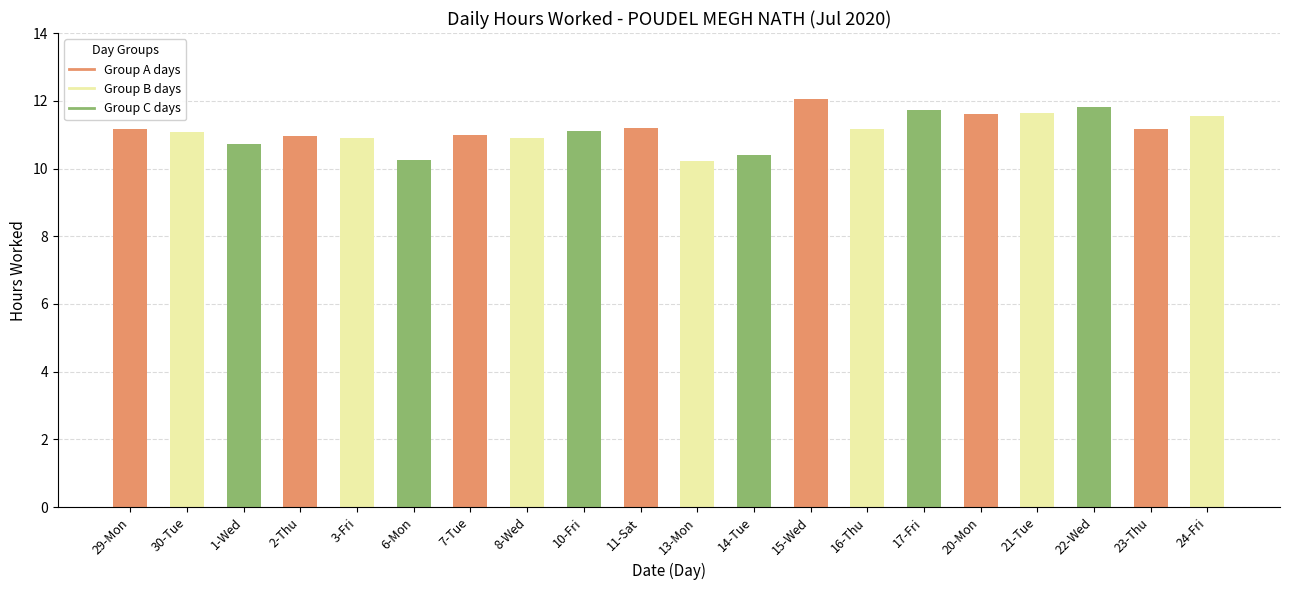

What is the label of the 7th bar from the right?

16-Thu